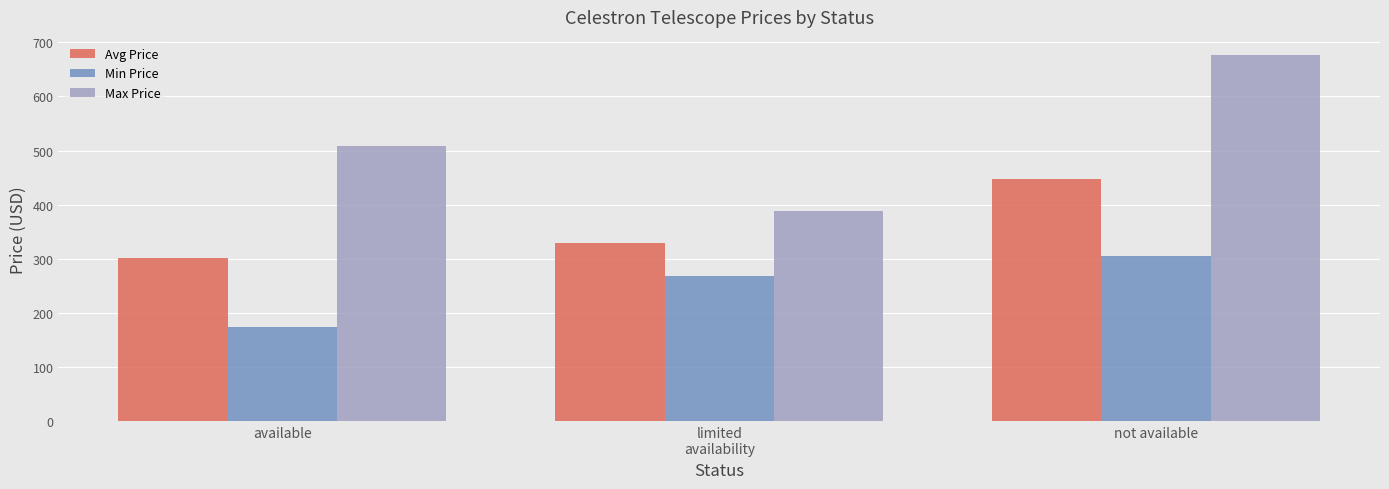

What is the value of the Min Price bar at the 3rd from the left?

305.5